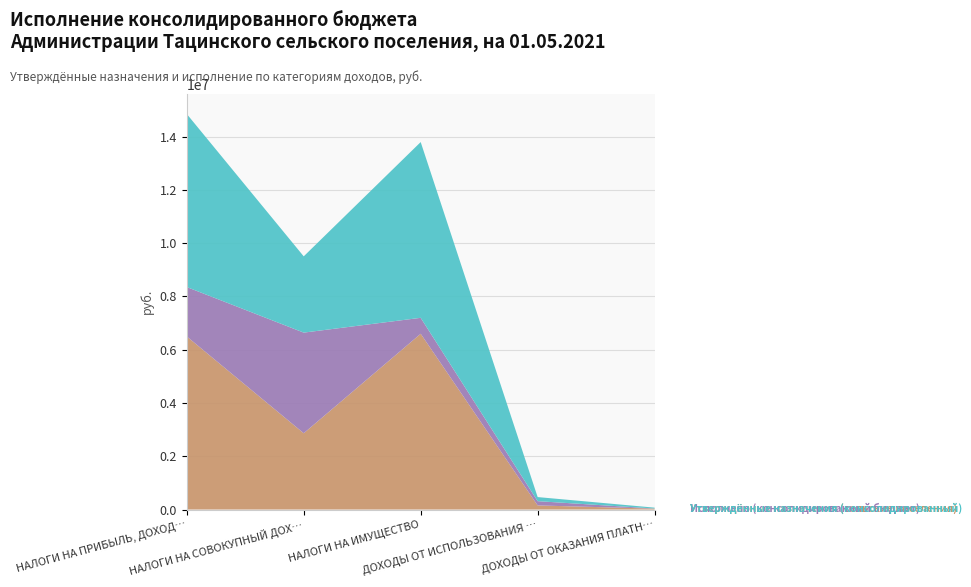

Reading left to right, extract all data points from this chart.

Утверждённые назначения (сельские поселения): 6500000.0	2864500.0	6600000.0	153600.0	33500.0
Исполнено (консолидированный бюджет): 1855103.5	3778772.4	599158.0	160246.6	3510.4
Утверждённые назначения (консолидированный): 6500000.0	2864500.0	6600000.0	153600.0	33500.0